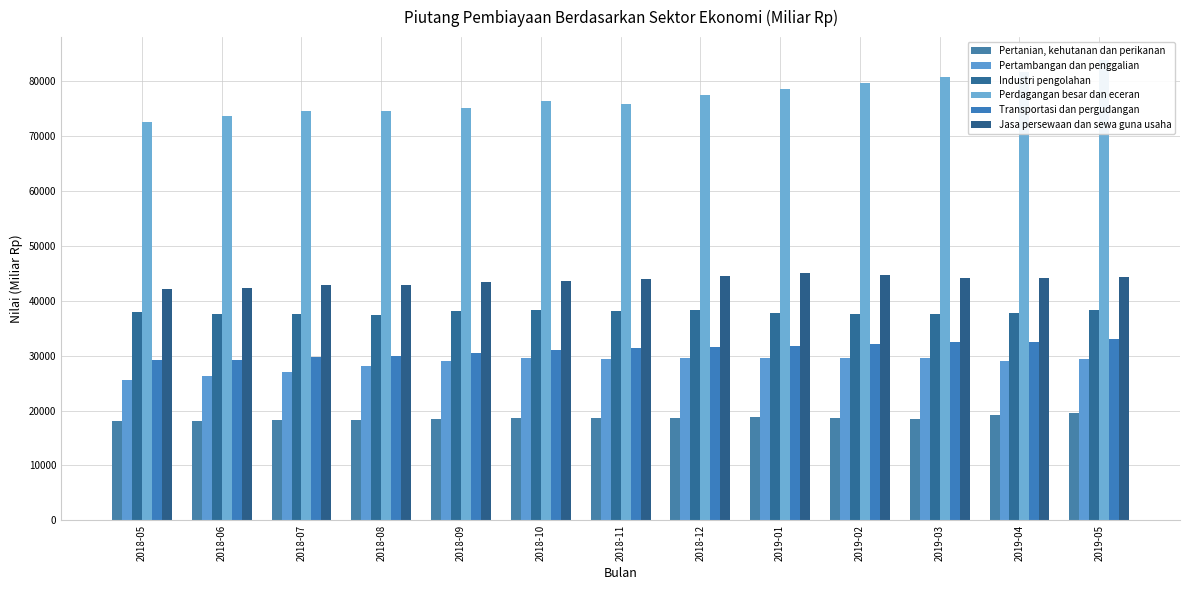

Reading left to right, transcribe all the data shown in this chart.

Pertanian, kehutanan dan perikanan: 2018-05=18049.7	2018-06=18178.5	2018-07=18203.4	2018-08=18261.5	2018-09=18427.0	2018-10=18608.1	2018-11=18592.3	2018-12=18593.2	2019-01=18806.9	2019-02=18634.3	2019-03=18370.9	2019-04=19111.1	2019-05=19510.9
Pertambangan dan penggalian: 2018-05=25612.1	2018-06=26214.5	2018-07=26968.7	2018-08=28084.9	2018-09=28949.2	2018-10=29523.1	2018-11=29347.2	2018-12=29557.3	2019-01=29528.4	2019-02=29533.0	2019-03=29531.6	2019-04=29099.3	2019-05=29344.0
Industri pengolahan: 2018-05=37852.0	2018-06=37546.7	2018-07=37529.3	2018-08=37483.0	2018-09=38172.1	2018-10=38303.3	2018-11=38122.4	2018-12=38289.1	2019-01=37788.3	2019-02=37609.5	2019-03=37581.9	2019-04=37776.9	2019-05=38312.3
Perdagangan besar dan eceran: 2018-05=72537.9	2018-06=73648.3	2018-07=74462.2	2018-08=74579.1	2018-09=75176.9	2018-10=76310.1	2018-11=75833.8	2018-12=77512.3	2019-01=78625.1	2019-02=79716.6	2019-03=80714.8	2019-04=81624.3	2019-05=83809.3
Transportasi dan pergudangan: 2018-05=29139.6	2018-06=29229.1	2018-07=29750.3	2018-08=29911.2	2018-09=30508.1	2018-10=31067.9	2018-11=31464.5	2018-12=31622.9	2019-01=31836.6	2019-02=32147.4	2019-03=32416.9	2019-04=32493.8	2019-05=32973.3
Jasa persewaan dan sewa guna usaha: 2018-05=42174.2	2018-06=42386.5	2018-07=42910.9	2018-08=42897.5	2018-09=43437.1	2018-10=43652.4	2018-11=44031.4	2018-12=44457.2	2019-01=45119.0	2019-02=44643.9	2019-03=44148.7	2019-04=44062.8	2019-05=44268.3